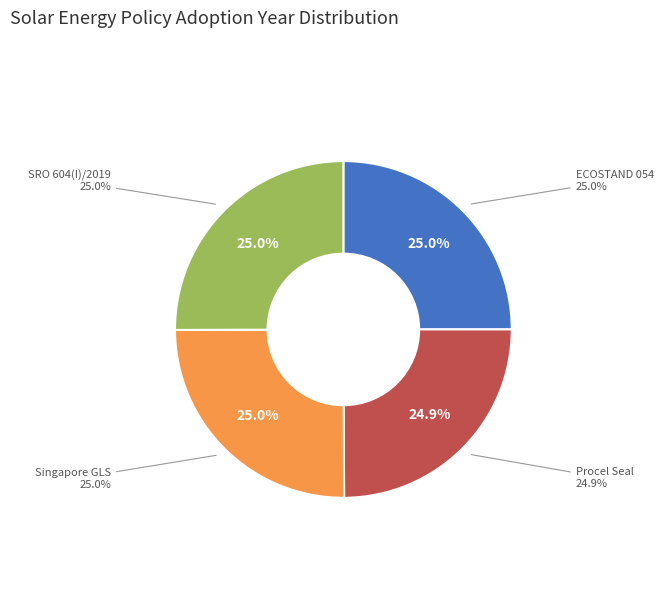

Is there a majority slice in this chart?

No